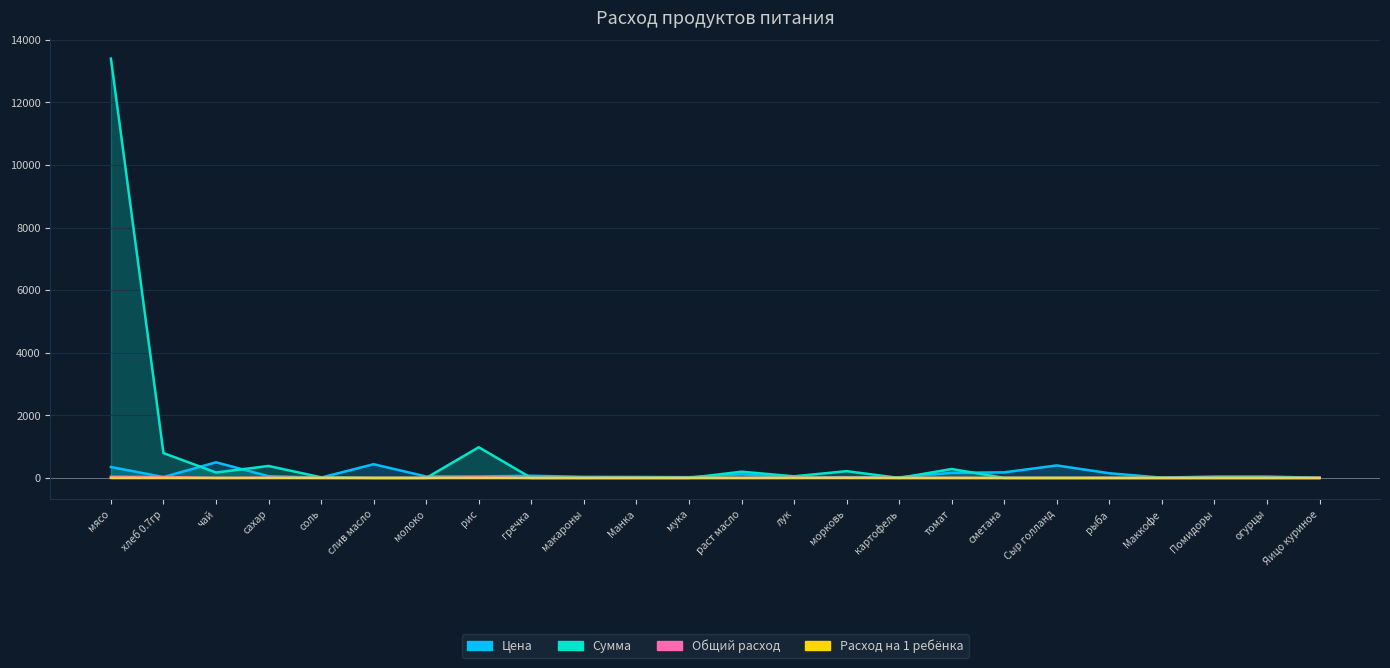

How many interior local valleys does the Общий расход series have?

2